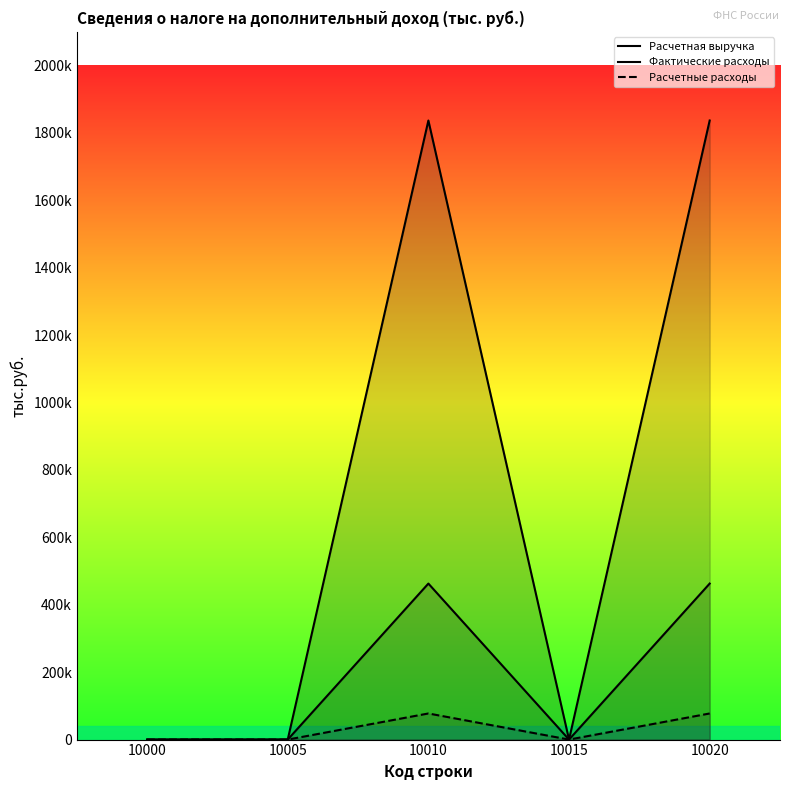

The Расчетные расходы series shows 0 at 10000. True or false?

True